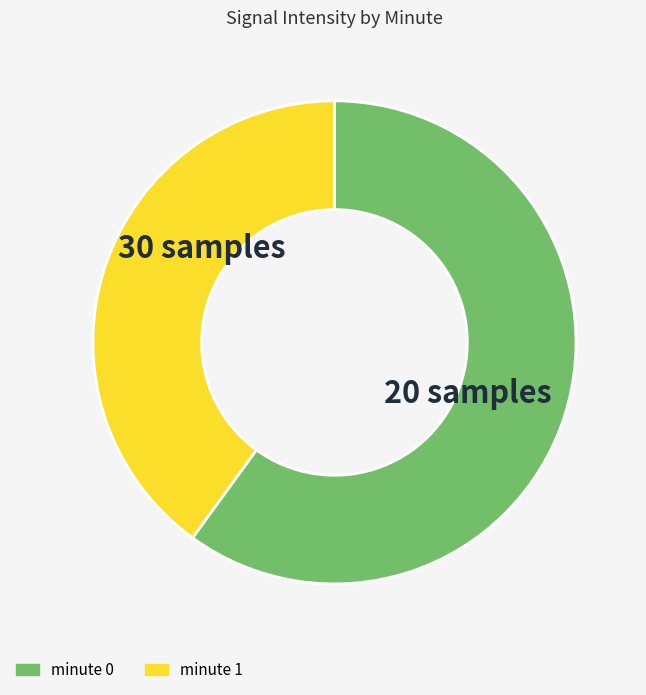

Combined, do minute 1 and minute 0 account for over 50%?

Yes